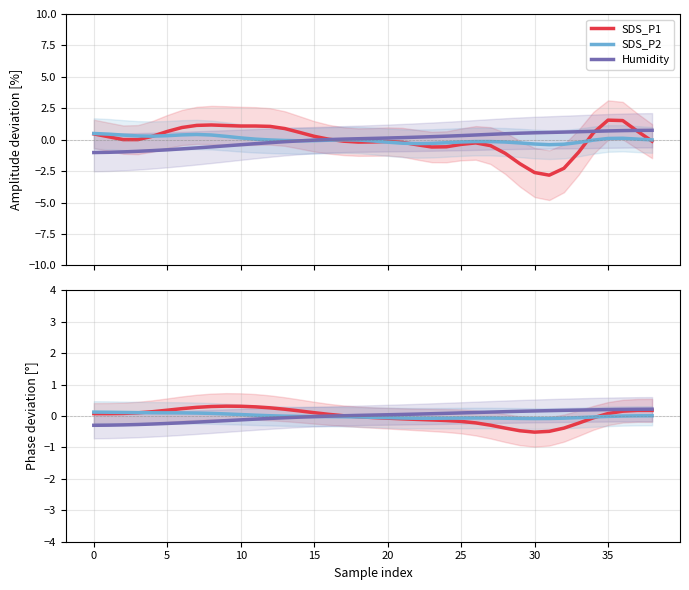

At 26, list the series in order from smallest to largest.

SDS_P1, SDS_P2, Humidity